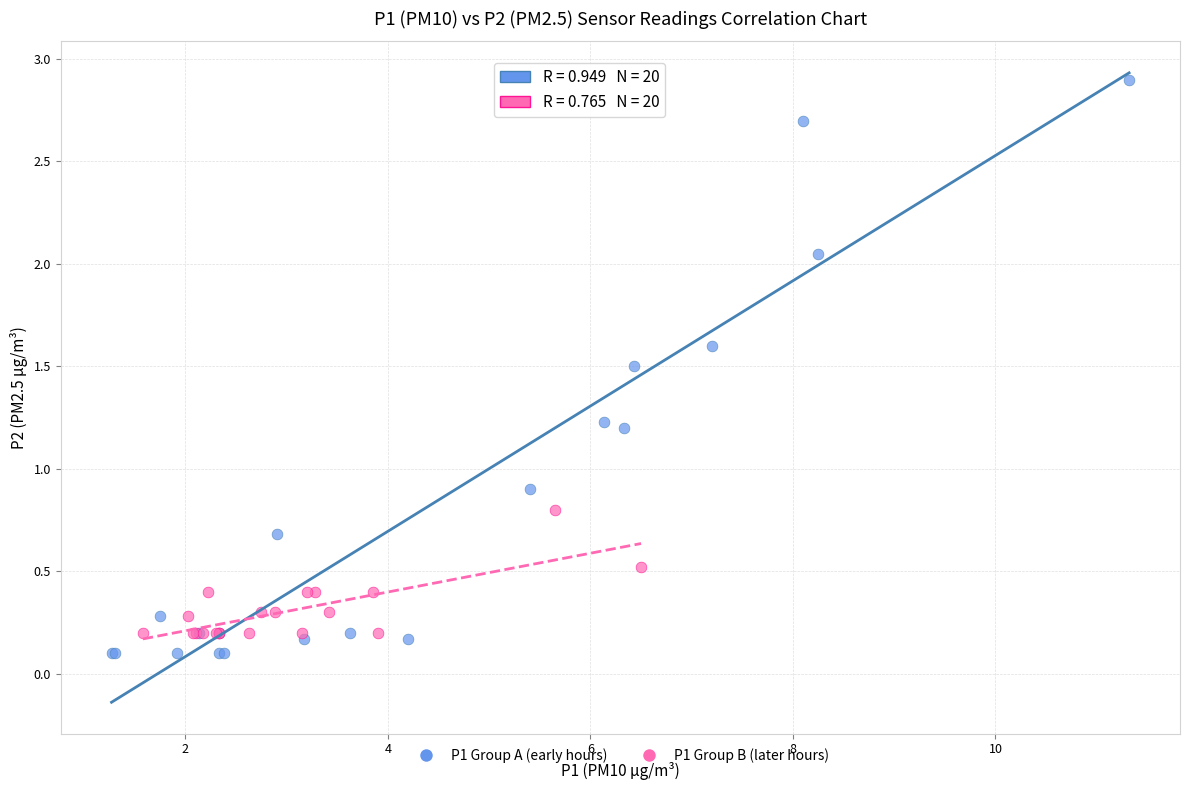

Which series reaches the maximum Y coordinate?

P1 Group A (early hours)